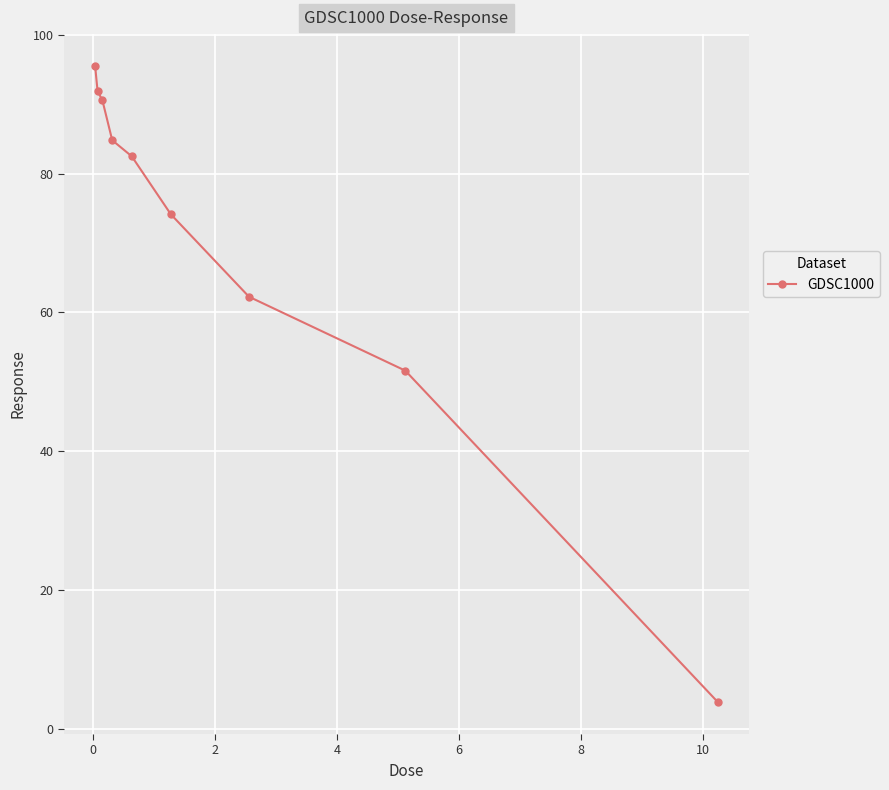

What is the greatest value displayed?

95.5